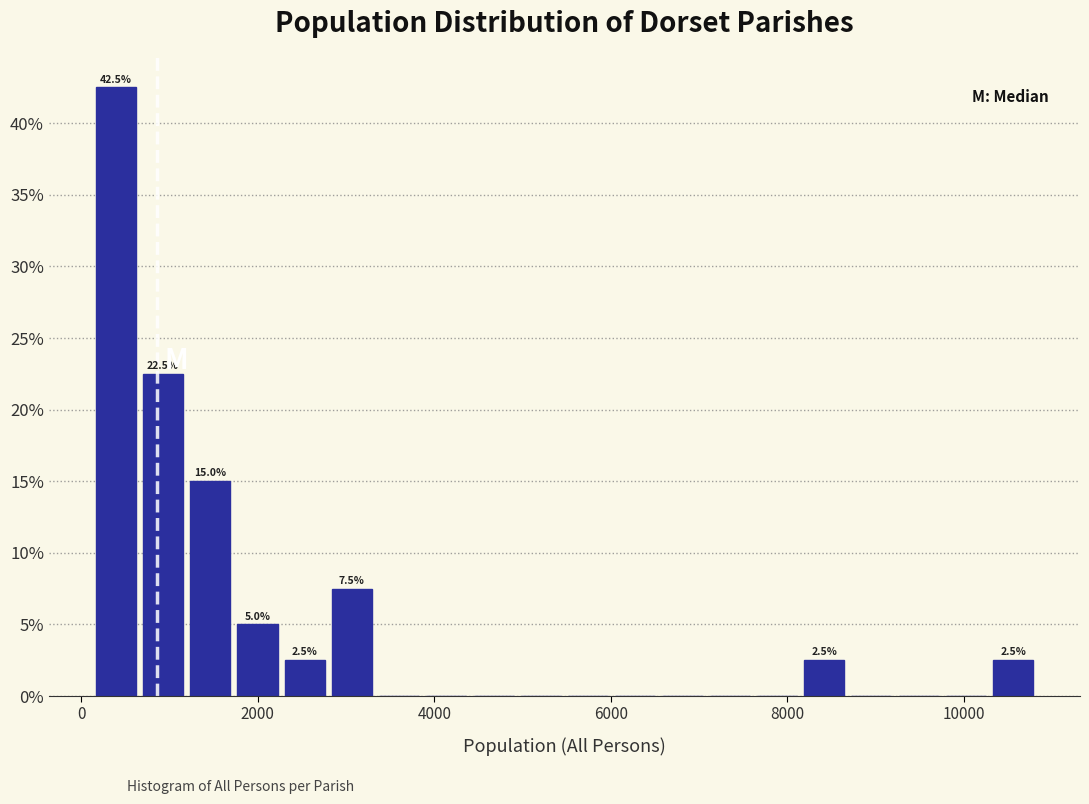

Around what value on the x-axis is the tallest bar? Give the approximate position of its centre, as read against the axis.

400